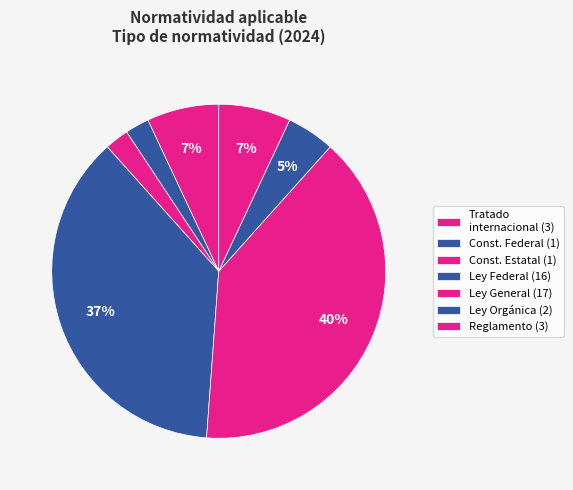

How many segments does this pie chart have?

7